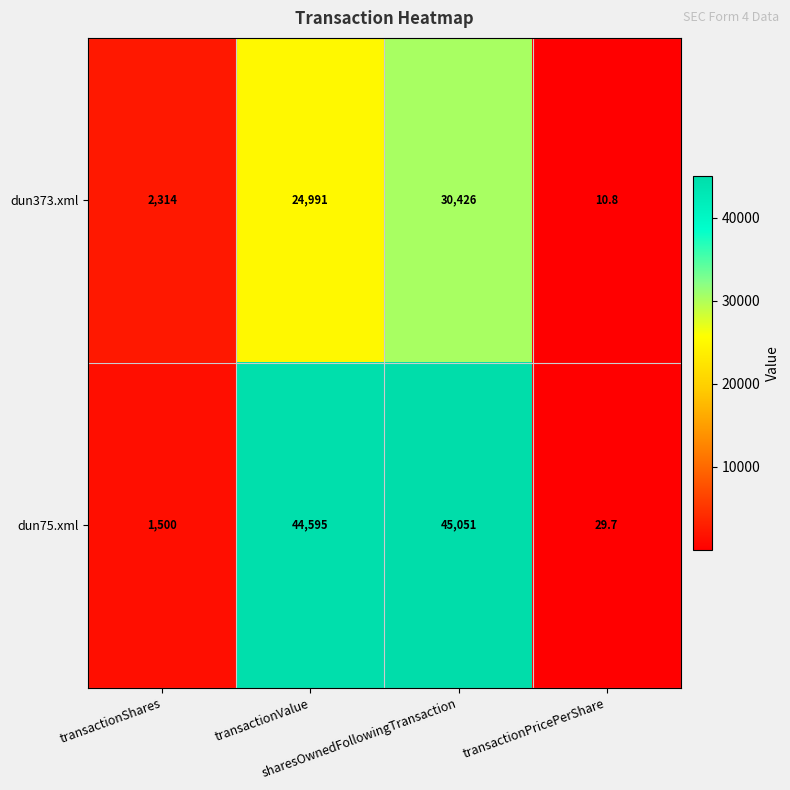

What is the difference between the maximum and minimum values in the dun373.xml series?

30415.2